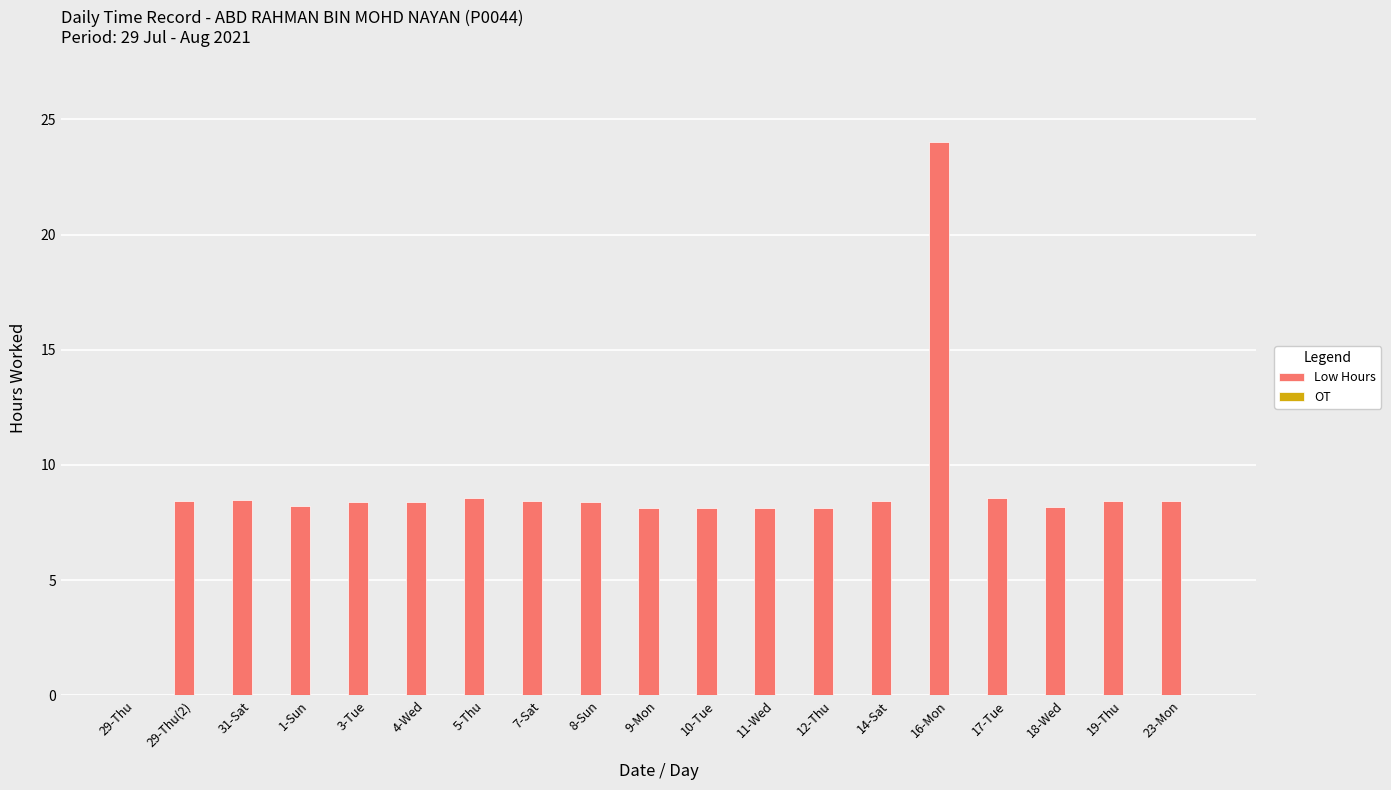

Is it true that the value at 11-Wed is 8.1?

True